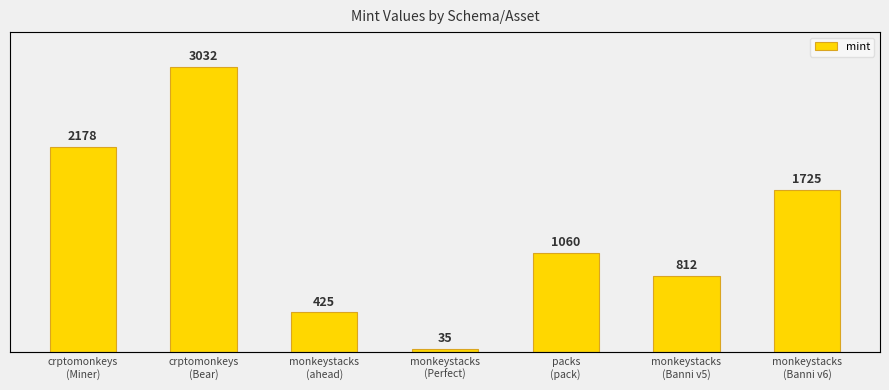

List the labels in order of value, smallest first.

monkeystacks
(Perfect), monkeystacks
(ahead), monkeystacks
(Banni v5), packs
(pack), monkeystacks
(Banni v6), crptomonkeys
(Miner), crptomonkeys
(Bear)